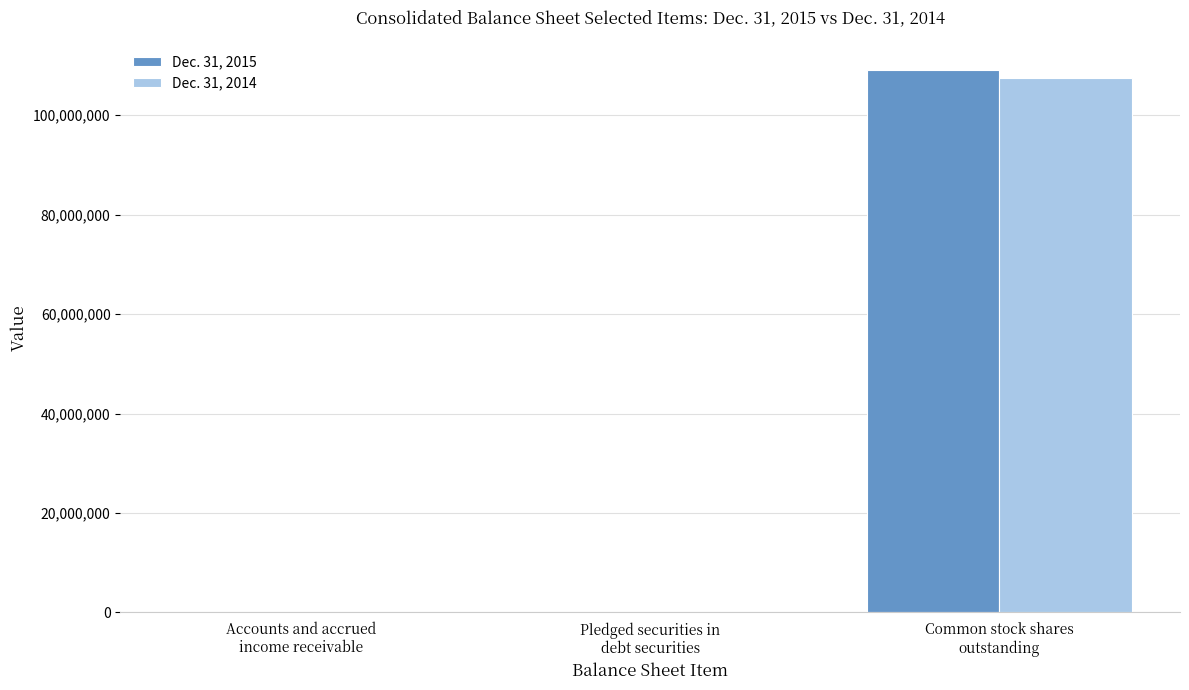

What is the maximum value shown in the chart?

109098000